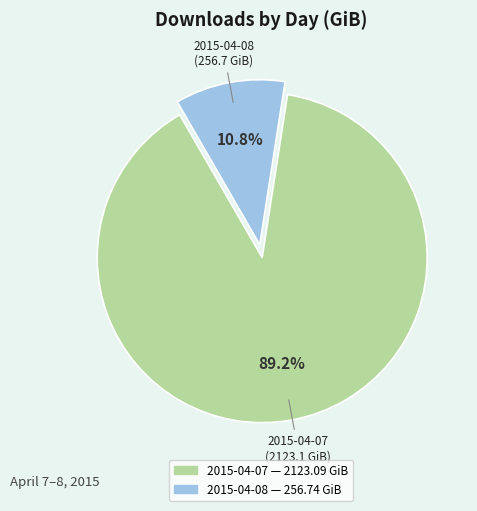

To the nearest percent, what portion does 2015-04-07 represent?

89%